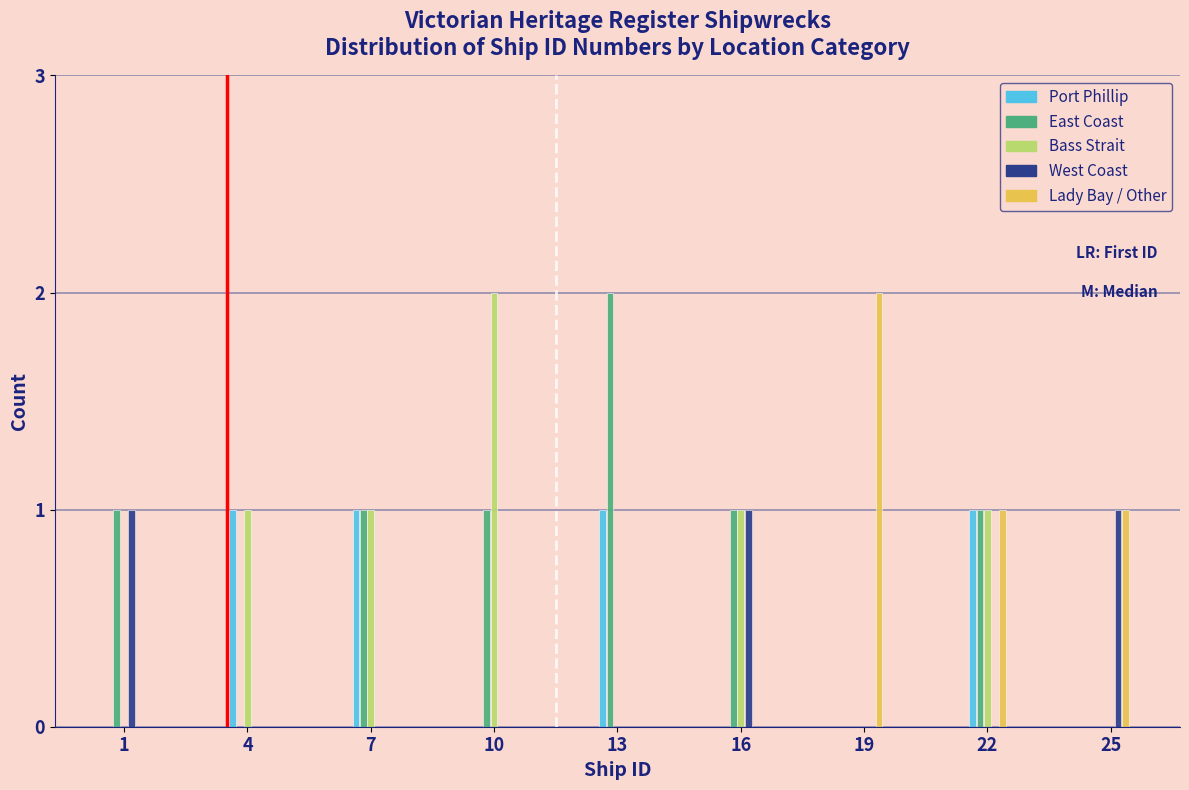

At which category is the sum across all series the highest?

22